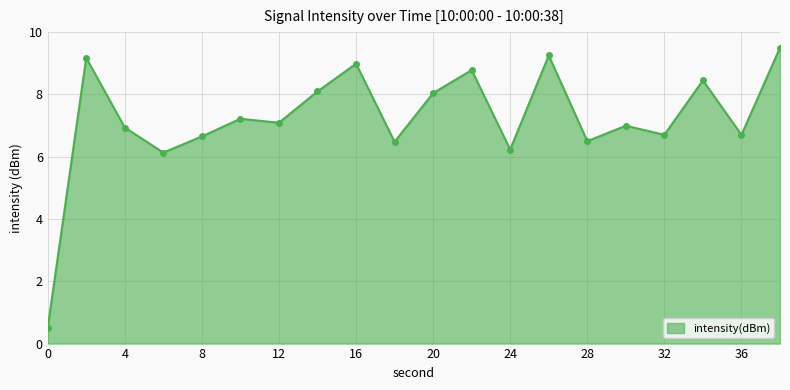

What is the value of the 11th point from the left?

8.0